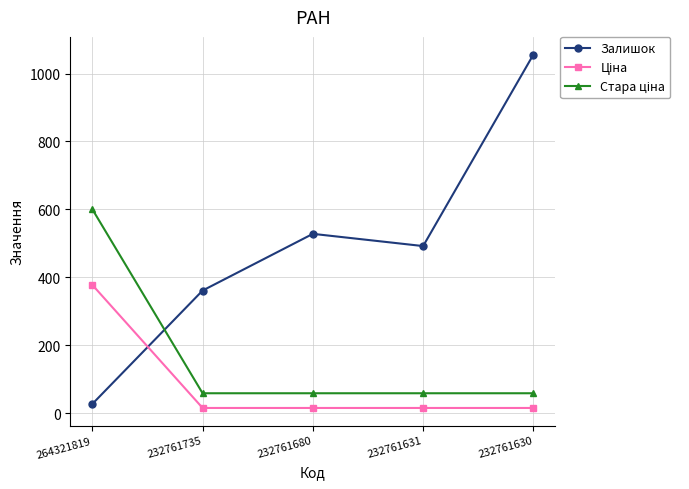

What is the difference between the maximum and minimum values in the Залишок series?

1029.0